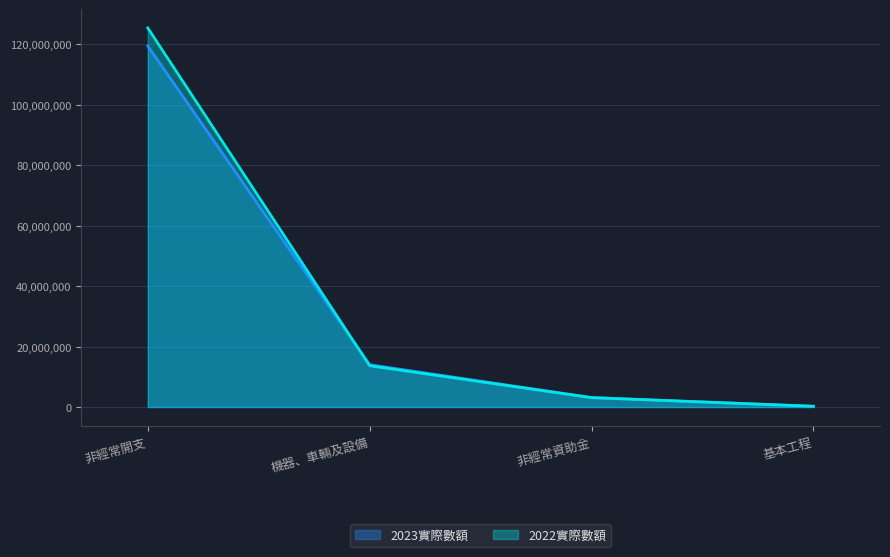

Is it true that 2023實際數額 equals 19877762 at 機器、車輛及設備?

False